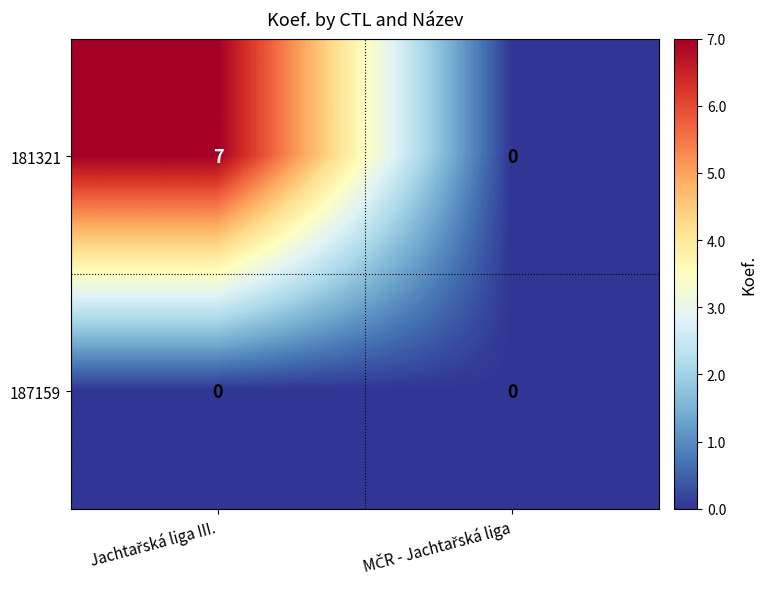

What is the maximum value for 181321?

7